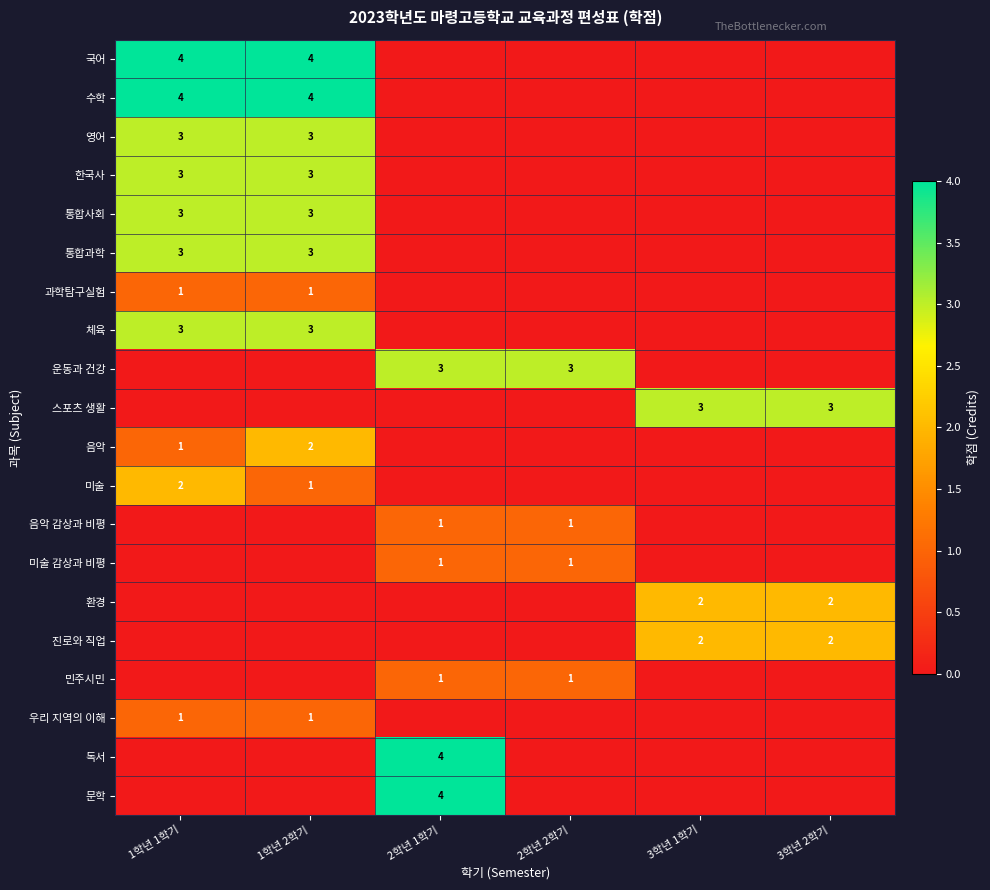

What is the difference between the highest and lowest values at 3학년 1학기?

3